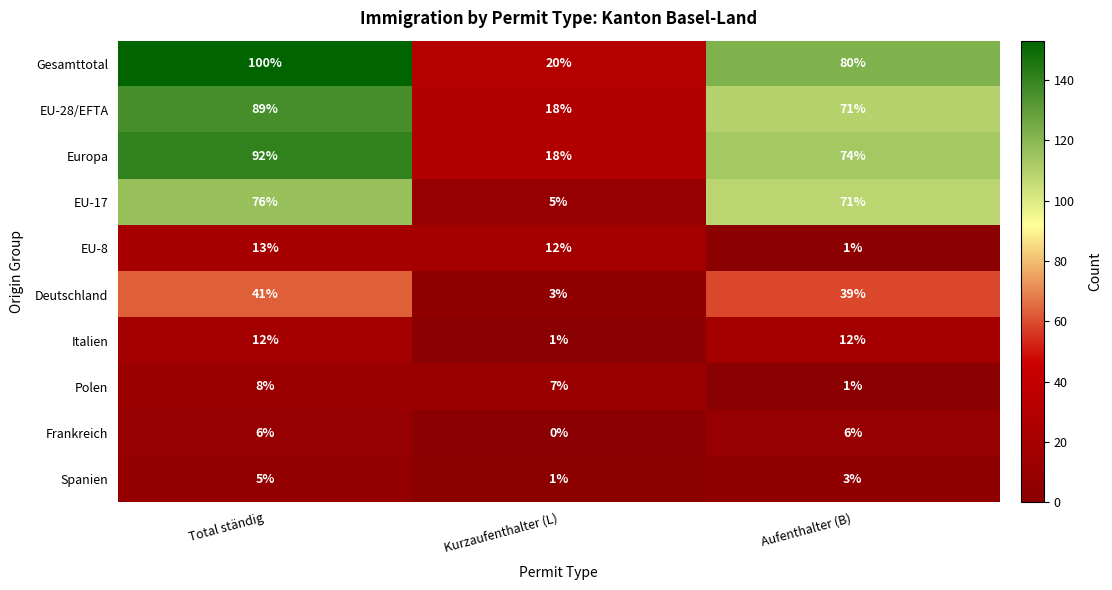

Is it true that Polen equals 8 at Total ständig?

True